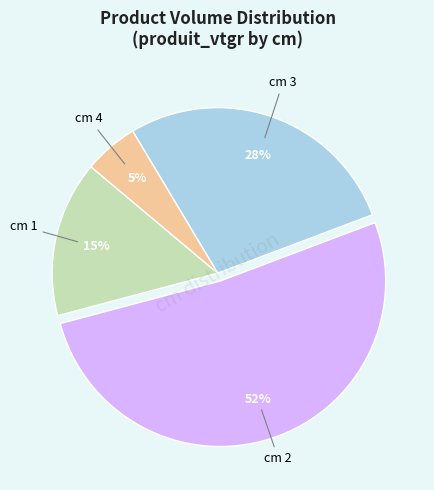

Which category has the smallest portion of the pie?

cm 4